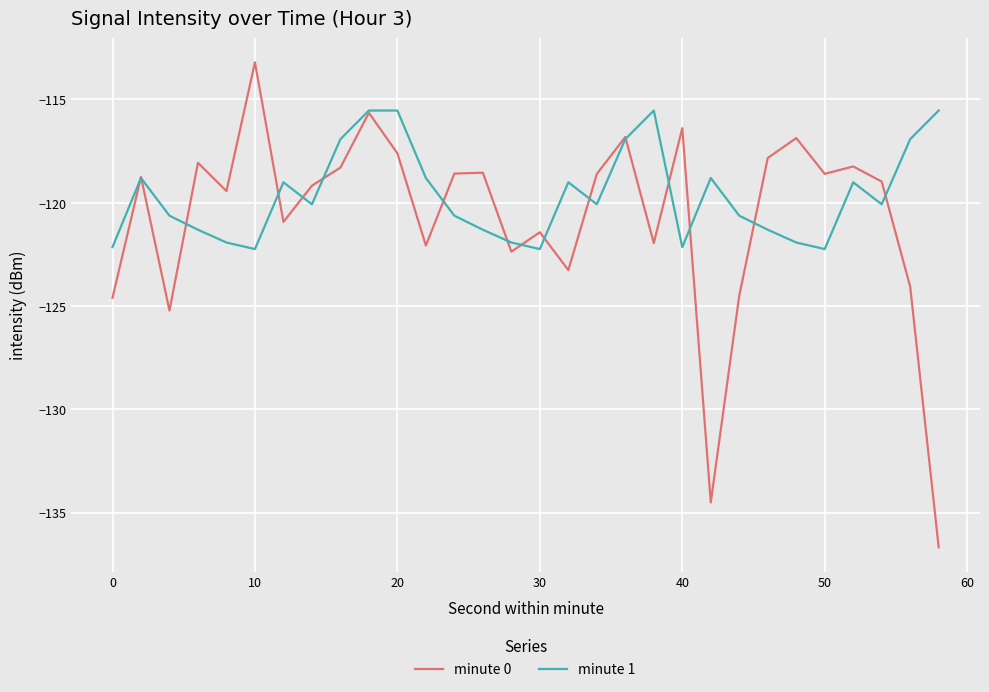

What is the minimum value shown in the chart?

-136.7